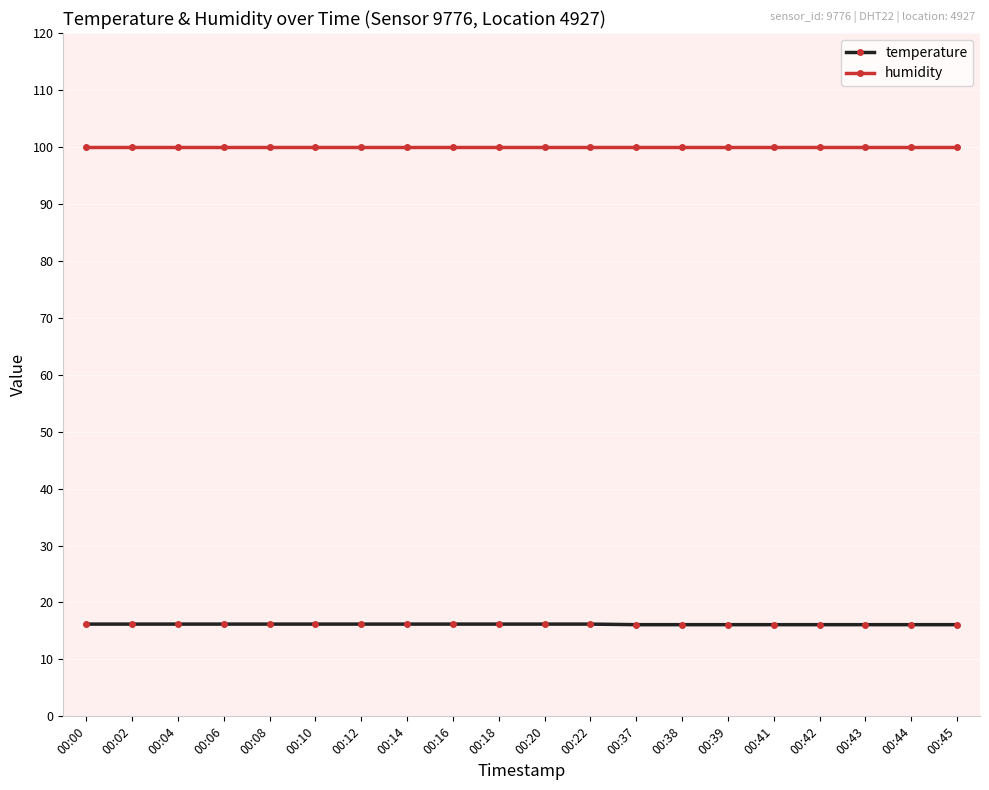

How many lines are shown in the chart?

2